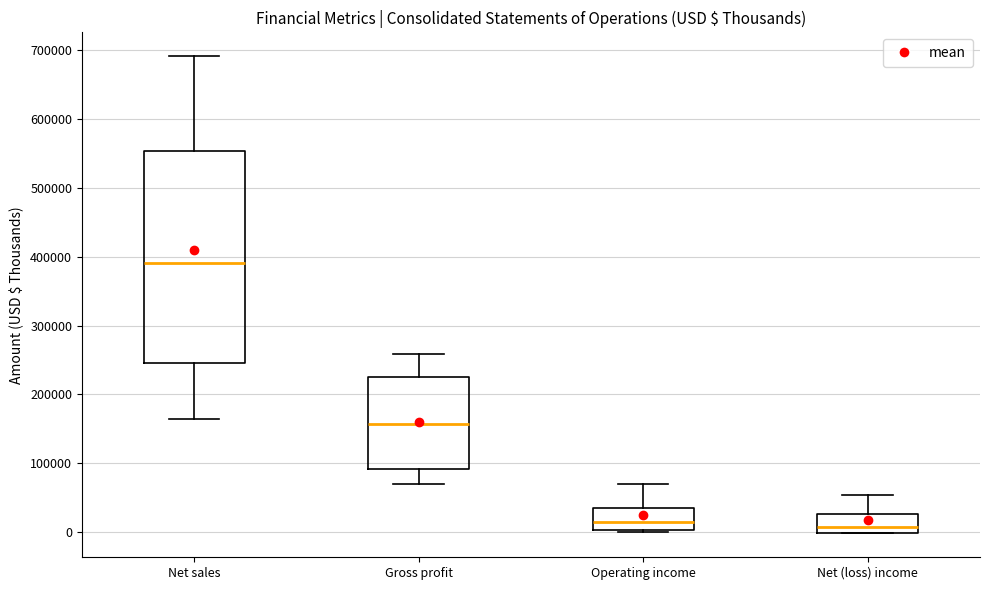

Reading left to right, transcribe this box plot: for each box, give where its median line is, the range the box spans, and where its two whiskers end, as read against the y-axis. The values are not printed on the chart, so give them approximately, as read against the axis.

Net sales: median 390000, box 250000 to 550000, whiskers 160000 to 690000
Gross profit: median 160000, box 90000 to 230000, whiskers 70000 to 260000
Operating income: median 10000, box 0 to 40000, whiskers 0 (just below the box's lower edge) to 70000
Net (loss) income: median 10000, box 0 to 30000, whiskers 0 to 50000